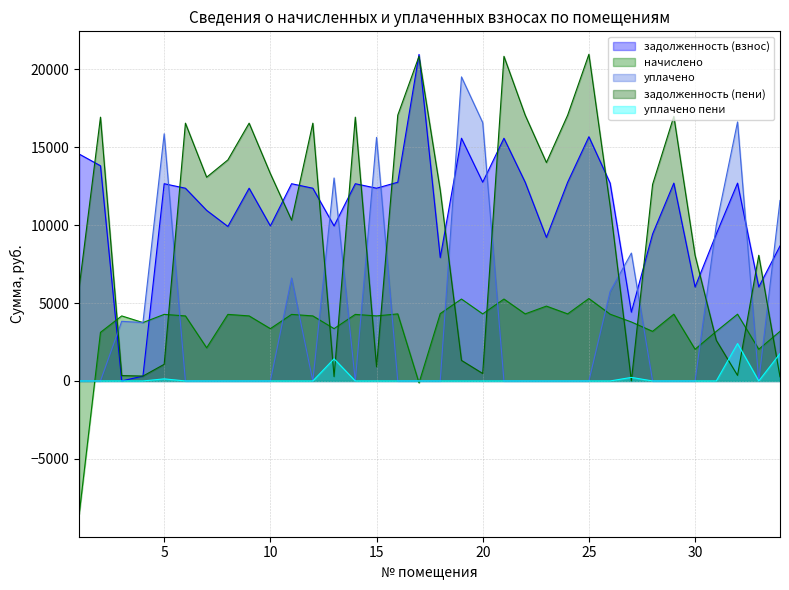

What is the value of the уплачено point at the 20th from the left?

16571.6